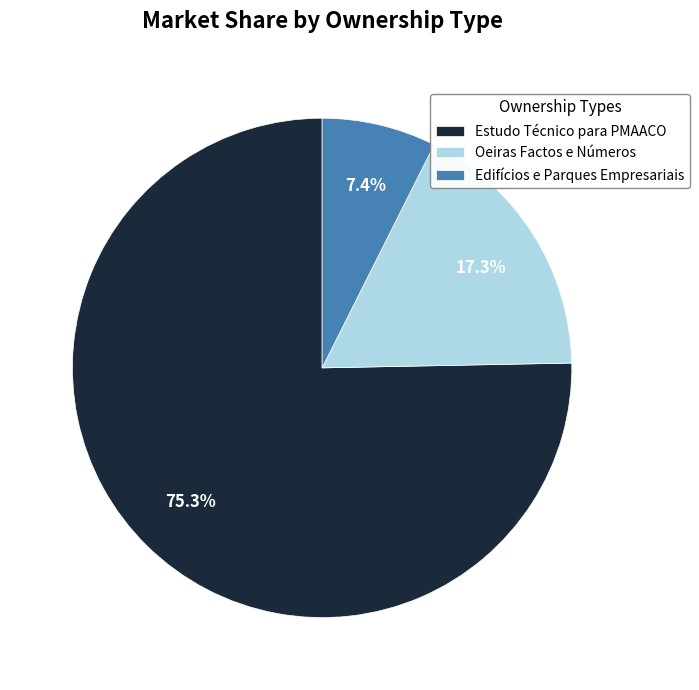

What percentage is the Oeiras Factos e Números slice, to the nearest percent?

17%